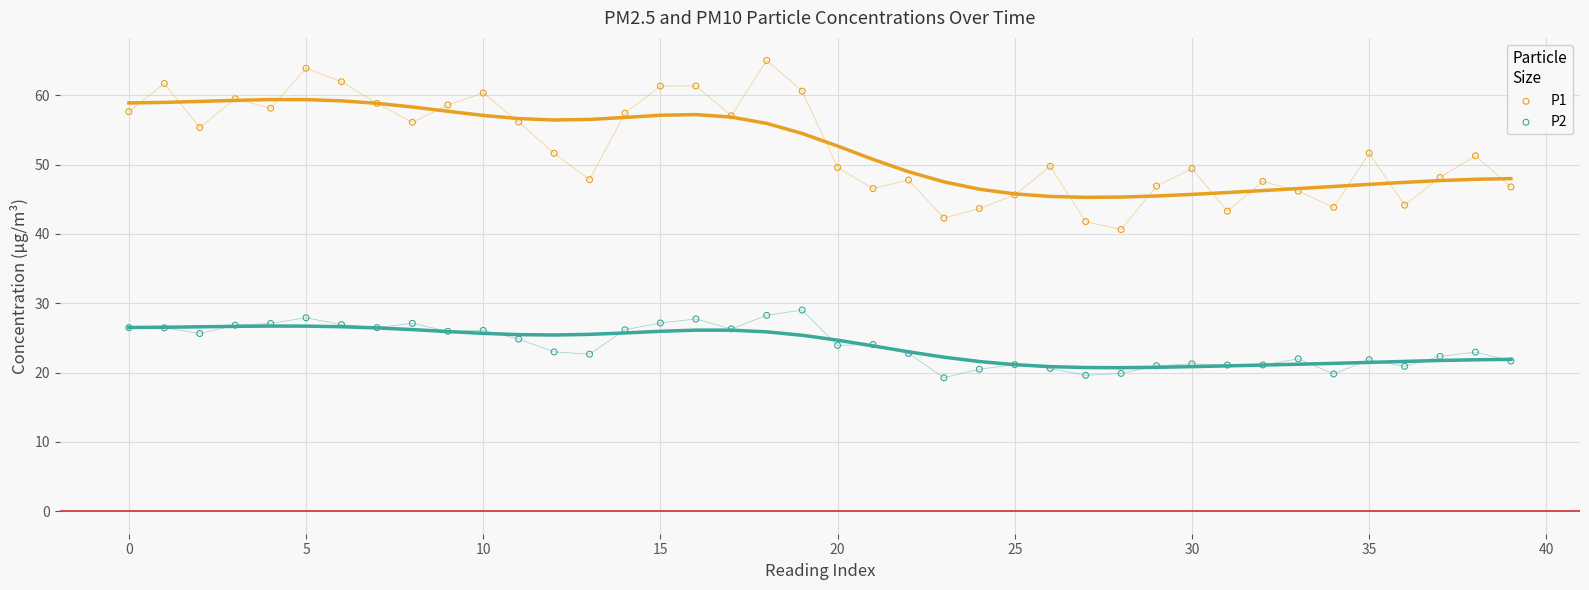

Across all data points, what is the range of Y values (max minus min)?

45.8